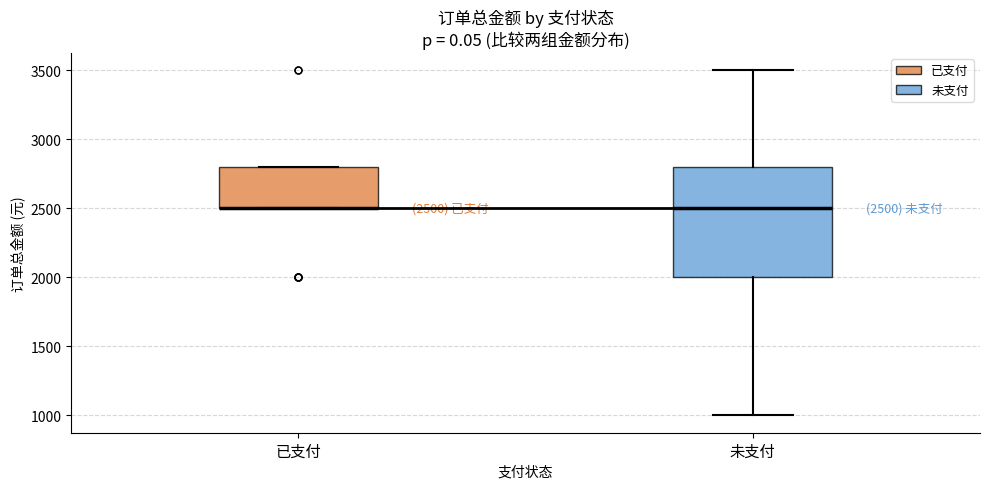

Which box is the tallest, from its lower edge to its upper edge?

未支付